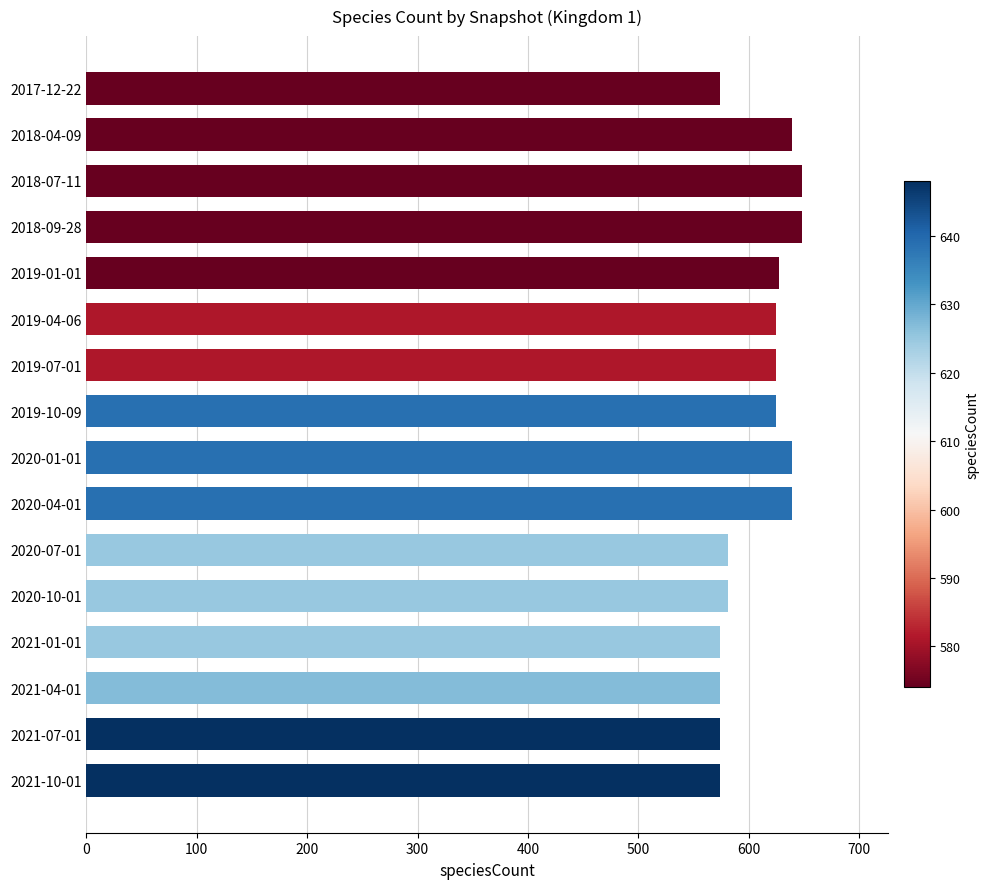

What is the minimum value shown in the chart?

574